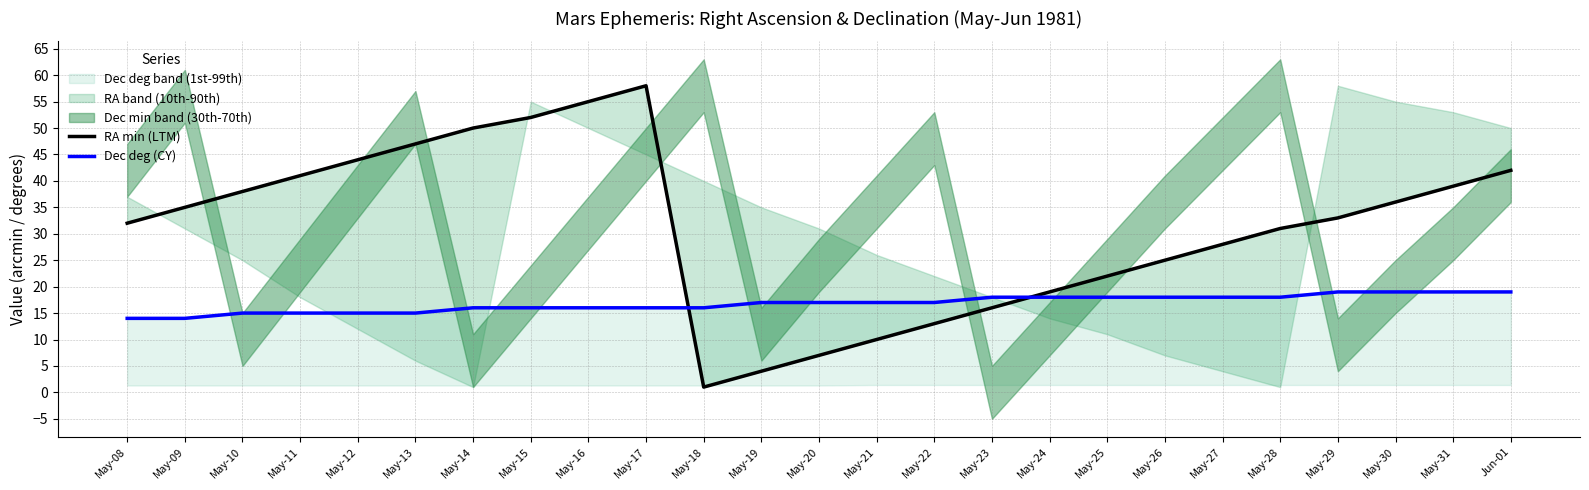

True or false: Dec deg (CY) has more than 2 interior local peaks.

False